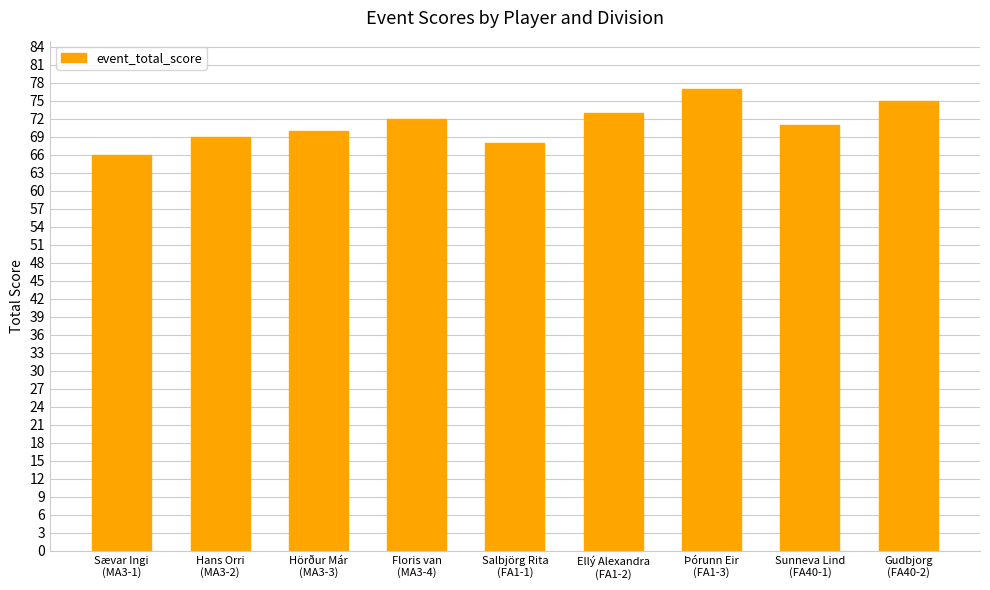

What is the label of the 5th bar from the left?

Salbjörg Rita
(FA1-1)